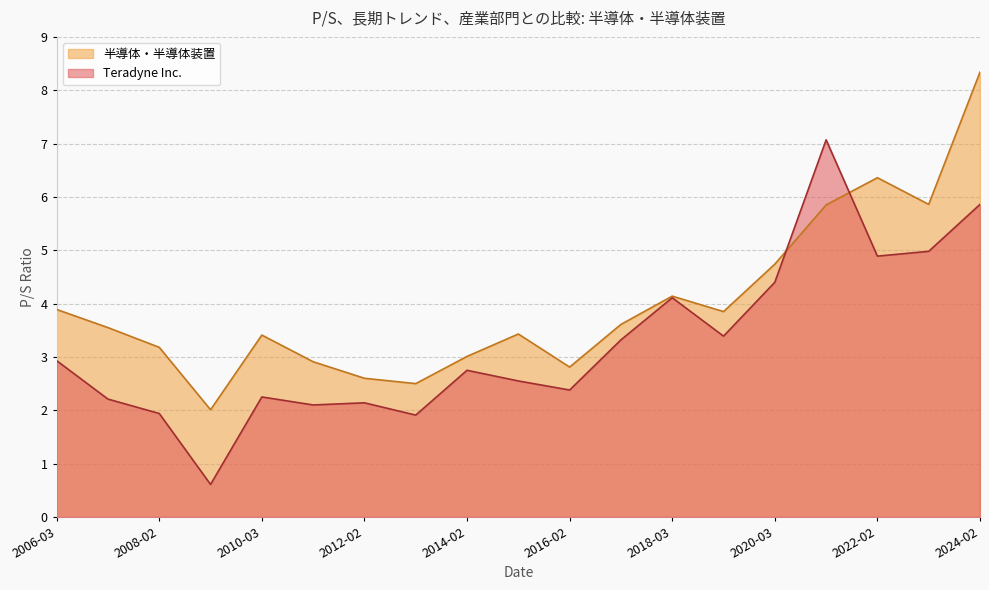

The value of Teradyne Inc. at 2015-02-27 is 1.6. True or false?

False